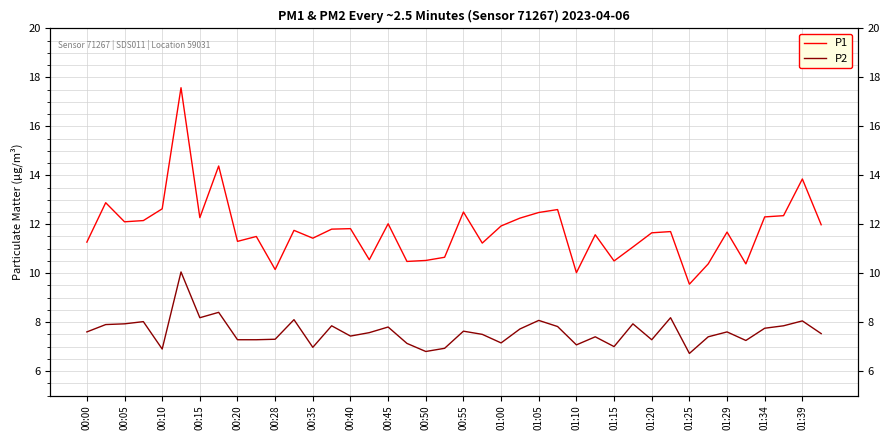

Rank the series at 01:39 from highest to lowest value.

P1, P2